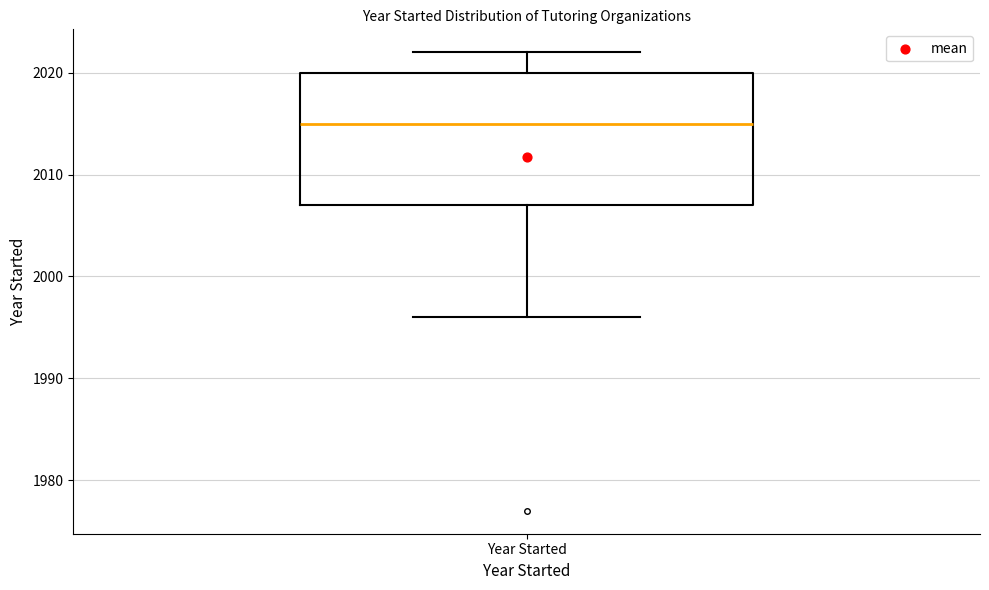

Read this box plot against the y-axis: the position of the median line, the range covered by the box, and the ends of both whiskers. The values are not printed on the chart, so give them approximately, as read against the axis.

median 2015, box 2007 to 2020, whiskers 1996 to 2022